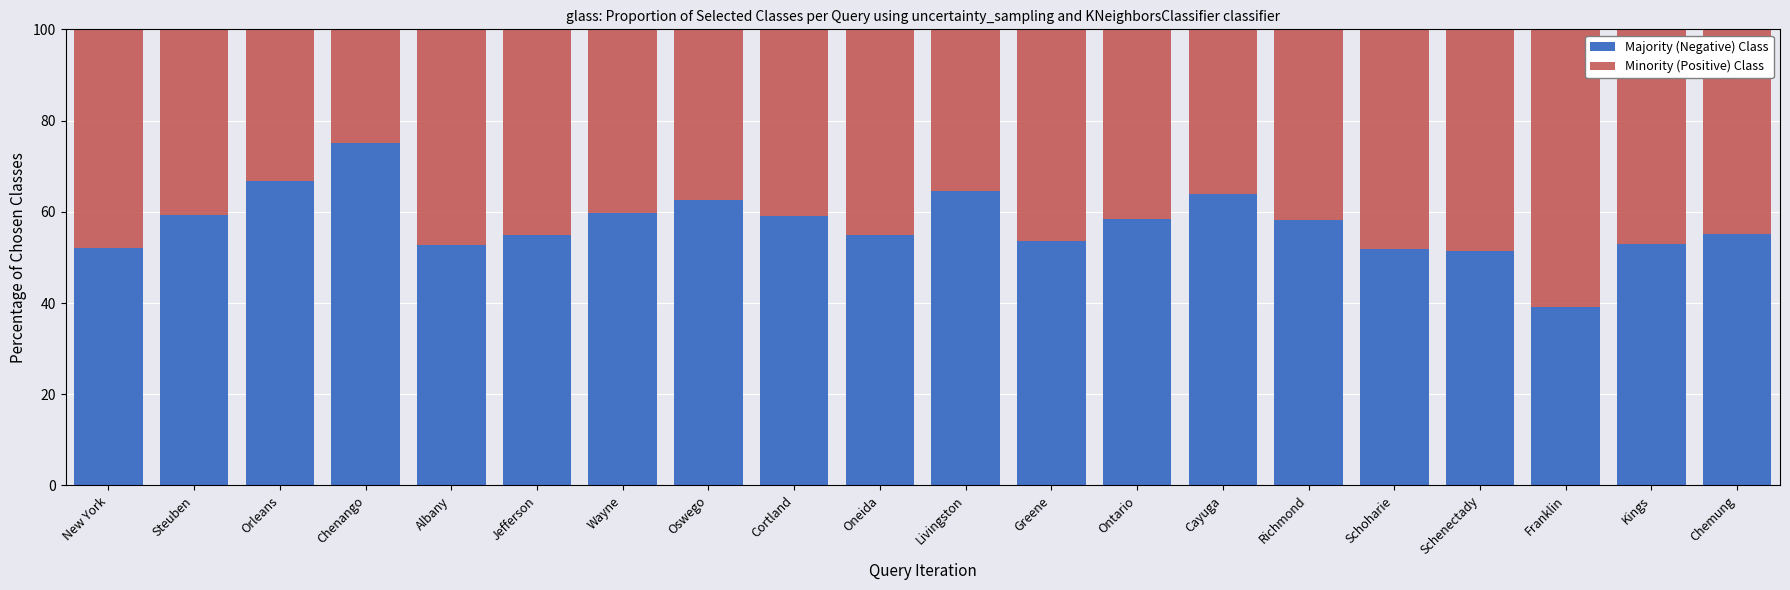

What is the minimum value for Majority (Negative) Class?

39.2